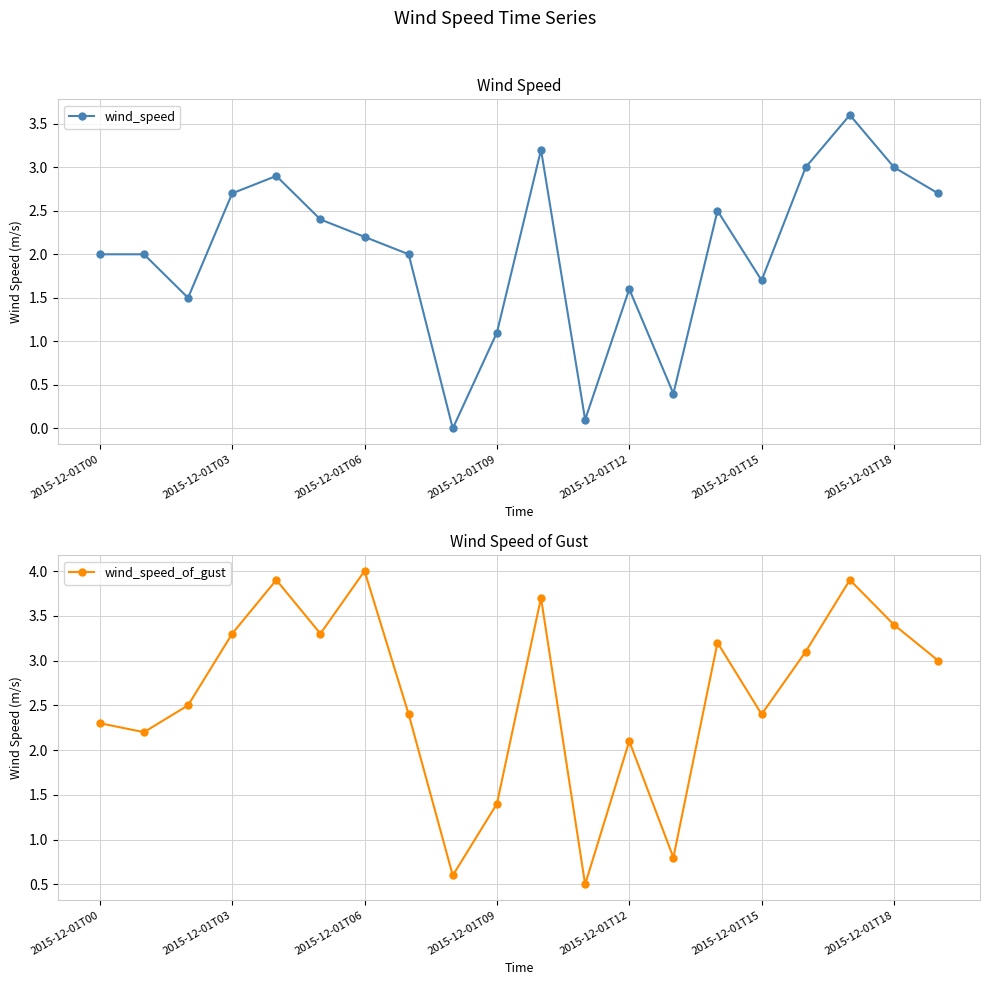

What is the difference between the second highest and second lowest values in the wind_speed_of_gust series?

3.3